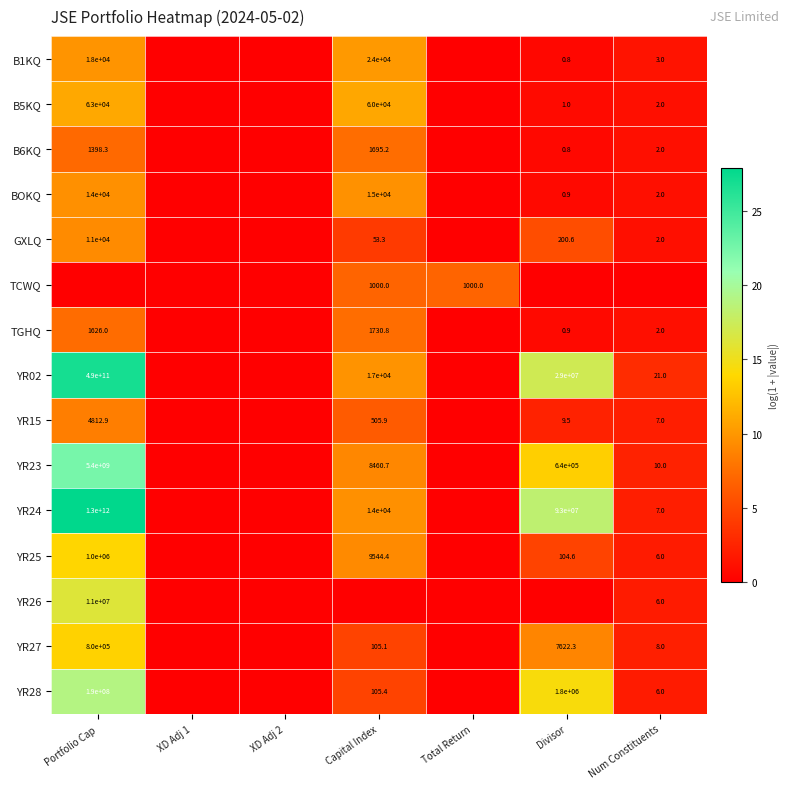

Count the number of data series in this chart.

15